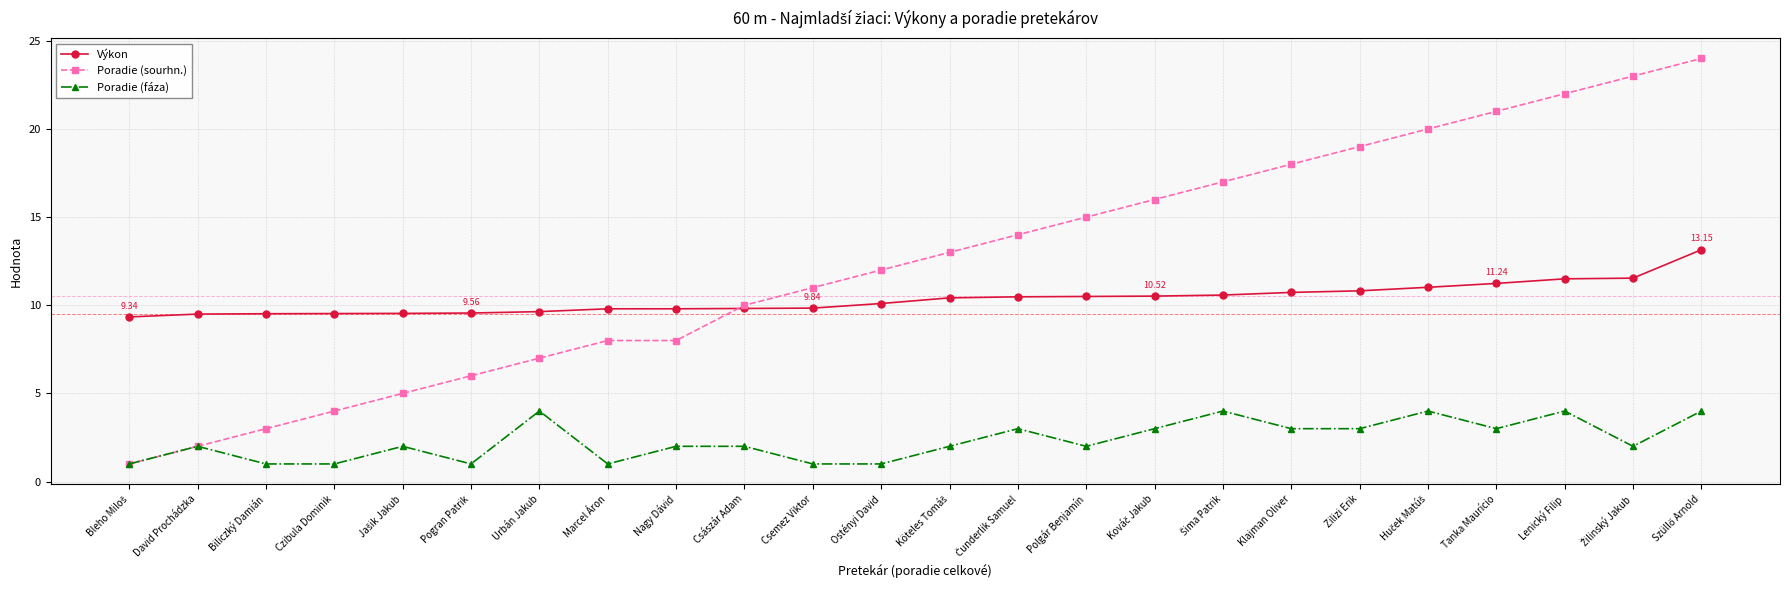

Which series has the largest range (max minus min)?

Poradie (sourhn.)